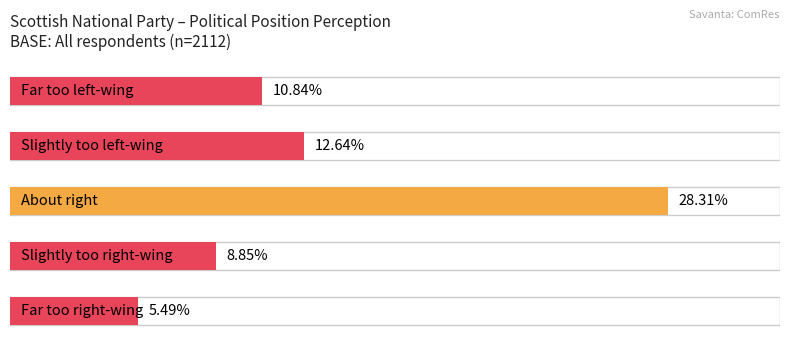

How many distinct data groups are displayed?

2